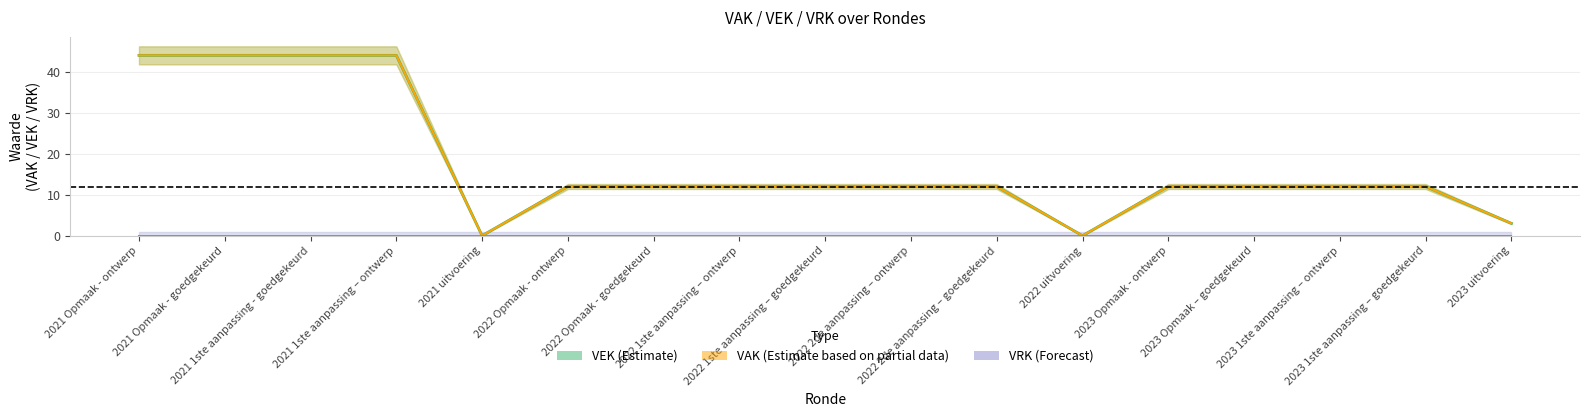

Reading left to right, transcribe all the data shown in this chart.

2021 Opmaak - ontwerp=44	2021 Opmaak - goedgekeurd=44	2021 1ste aanpassing - goedgekeurd=44	2021 1ste aanpassing – ontwerp=44	2021 uitvoering=0	2022 Opmaak - ontwerp=12	2022 Opmaak - goedgekeurd=12	2022 1ste aanpassing – ontwerp=12	2022 1ste aanpassing – goedgekeurd=12	2022 2de aanpassing – ontwerp=12	2022 2de aanpassing – goedgekeurd=12	2022 uitvoering=0	2023 Opmaak - ontwerp=12	2023 Opmaak – goedgekeurd=12	2023 1ste aanpassing – ontwerp=12	2023 1ste aanpassing – goedgekeurd=12	2023 uitvoering=3